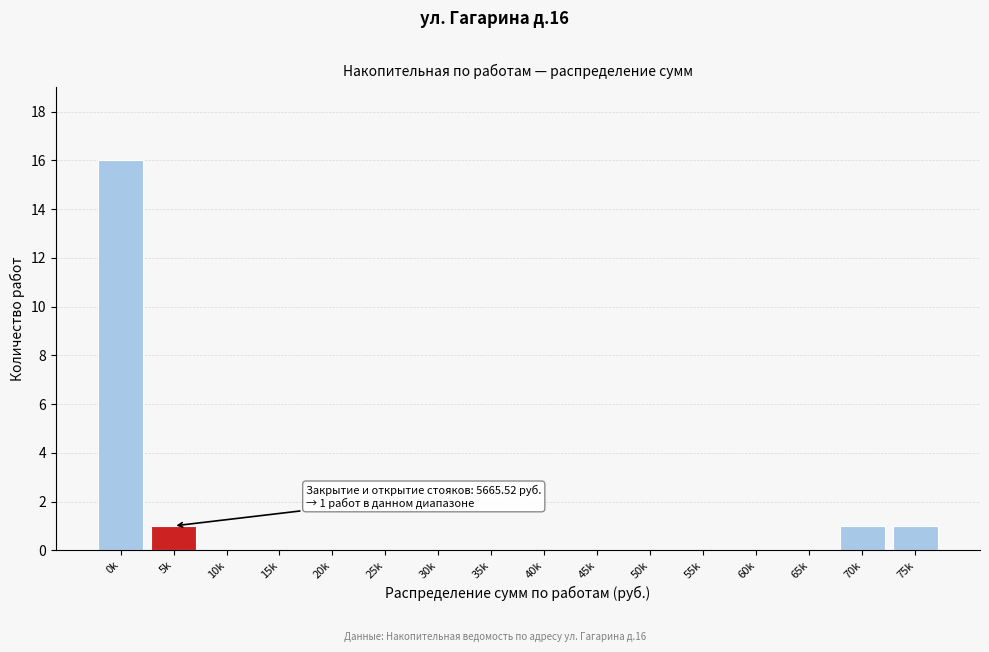

Reading right to left, list all the values displayed in this chart.

75k=1	70k=1	65k=0	60k=0	55k=0	50k=0	45k=0	40k=0	35k=0	30k=0	25k=0	20k=0	15k=0	10k=0	5k=1	0k=16